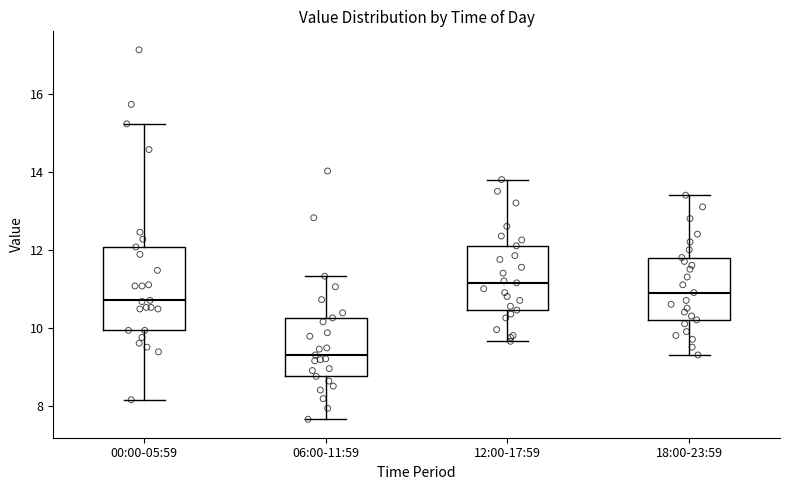

Which box is the tallest, from its lower edge to its upper edge?

00:00-05:59